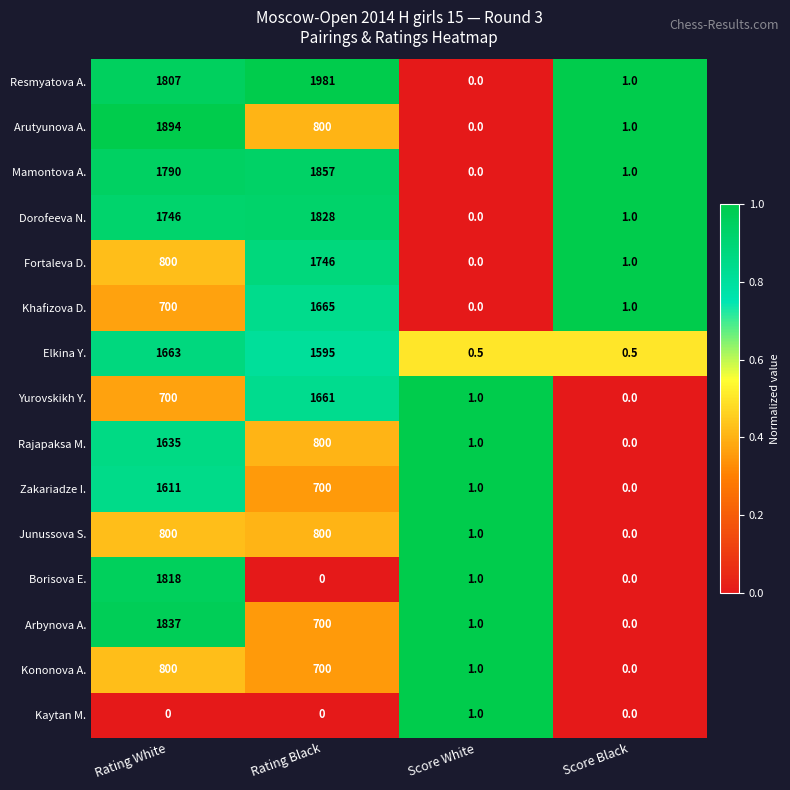

What is the average value of the Mamontova A. series?

912.0